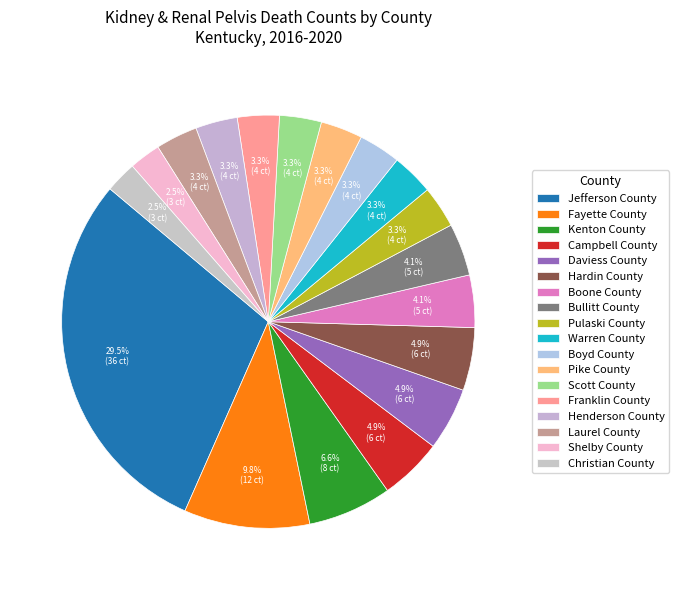

Which slice is the smallest?

Shelby County